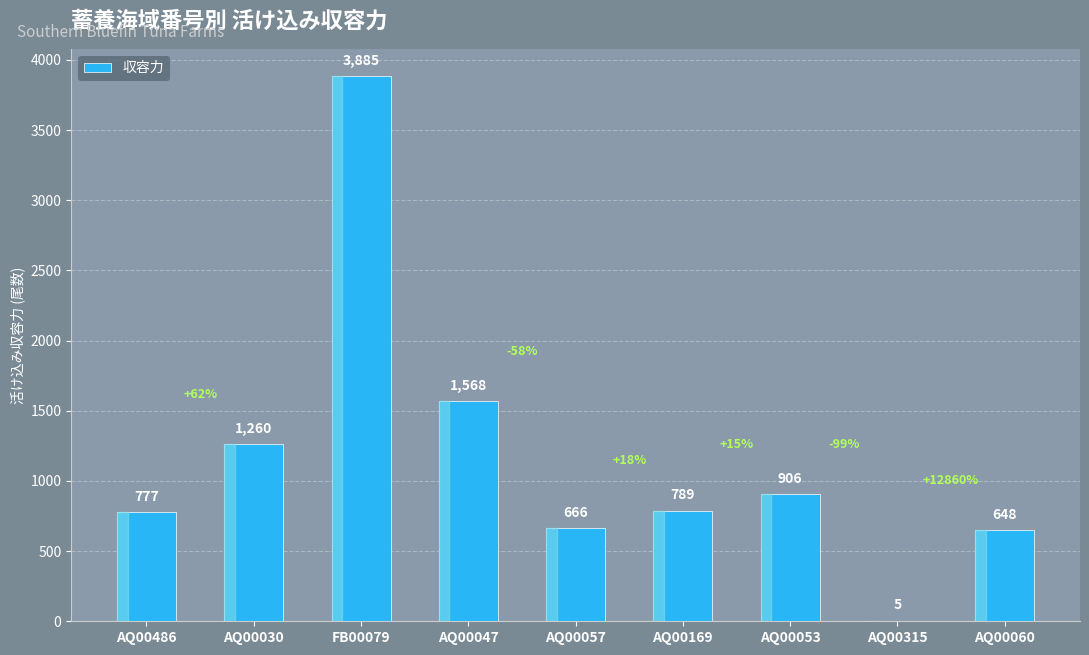

True or false: the data shows 1260 at AQ00030.

True